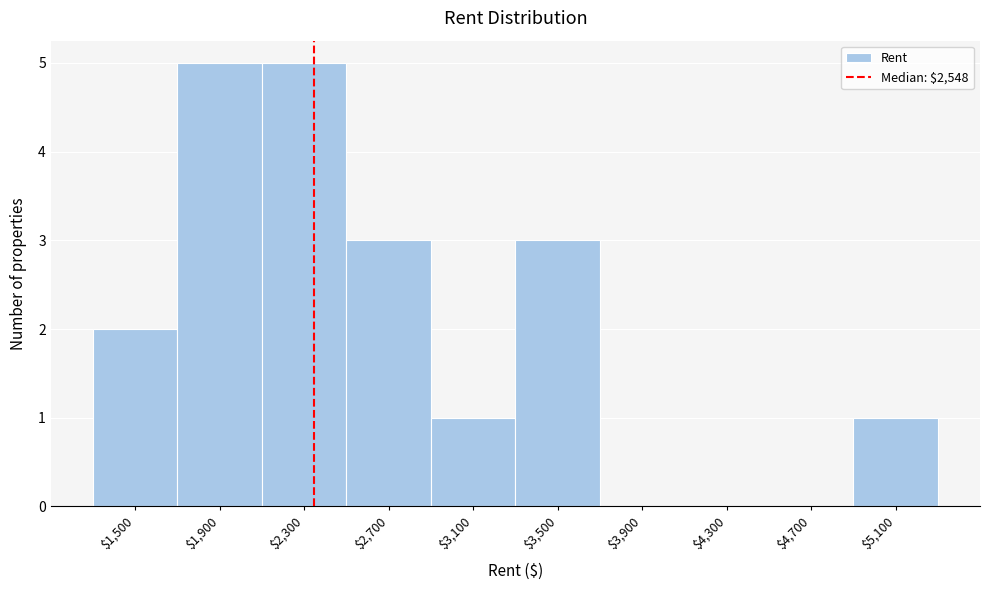

What is the sum of all values?

20